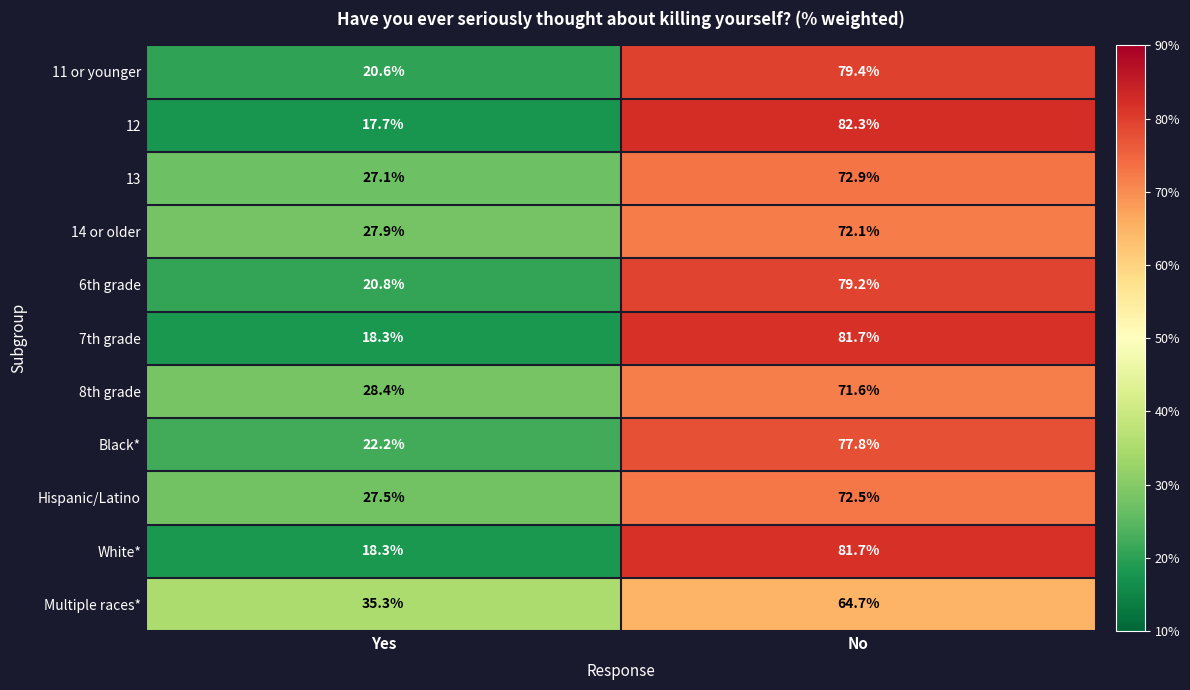

At which category is the sum across all series the highest?

No